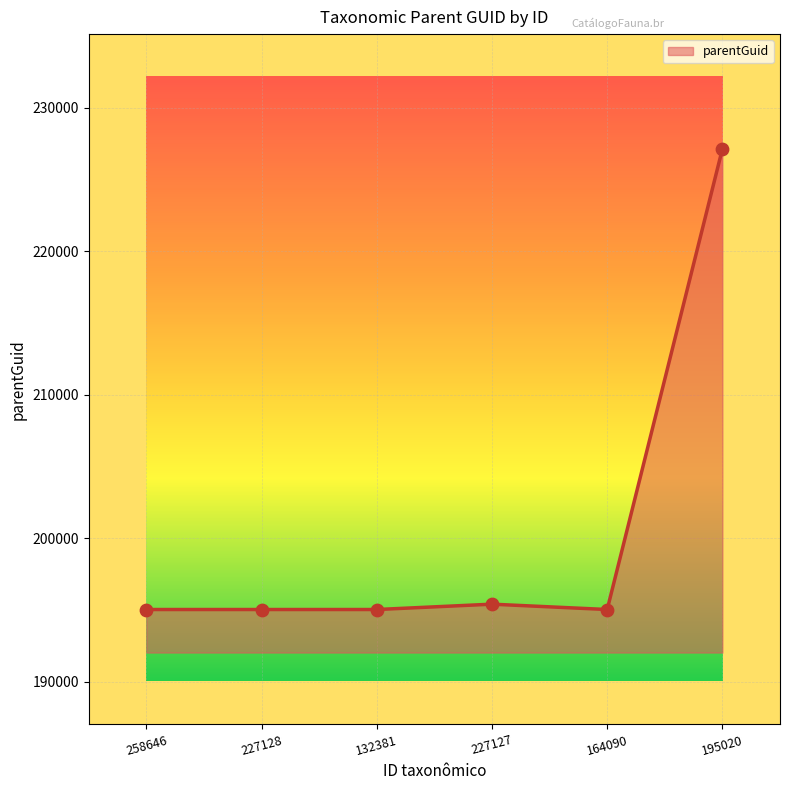

What is the change in value from 132381 to 195020?

+32107